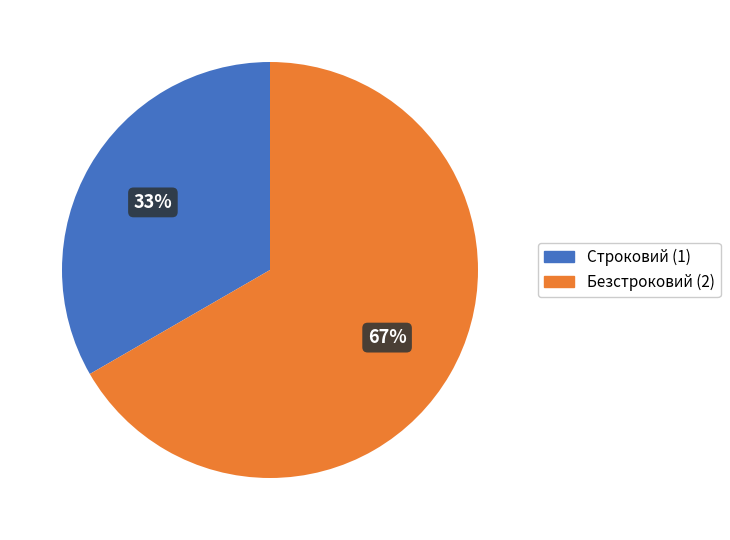

Which has a higher value, Строковий or Безстроковий?

Безстроковий